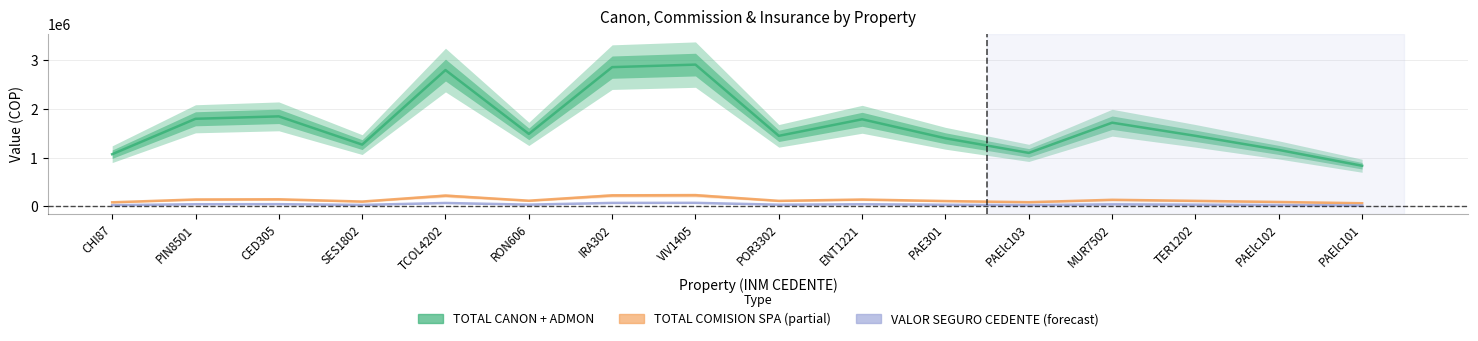

Reading left to right, extract all data points from this chart.

TOTAL CANON + ADMON: 1073000.0	1800000.0	1850000.0	1270000.0	2800000.0	1490000.0	2860000.0	2912000.0	1450000.0	1790000.0	1400000.0	1100000.0	1720000.0	1450000.0	1161000.0	836000.0
TOTAL COMISION SPA: 85840.0	144000.0	148000.0	101600.0	224000.0	119200.0	228800.0	232960.0	116000.0	143200.0	112000.0	88000.0	137600.0	116000.0	92880.0	66880.0
VALOR SEGURO CEDENTE: 27576.1	46260.0	47545.0	32639.0	71960.0	38293.0	73502.0	74838.4	37265.0	46003.0	35980.0	28270.0	44204.0	37265.0	29837.7	21485.2